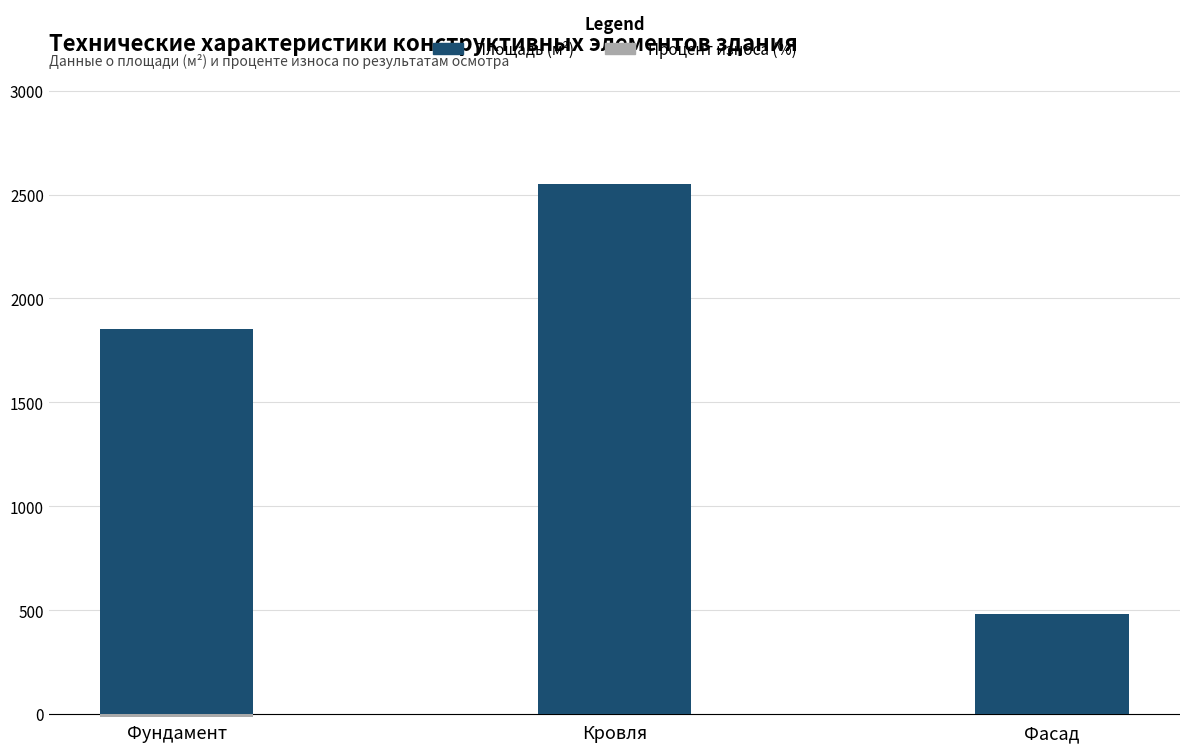

The Площадь (м²) series shows 480.0 at Фасад. True or false?

True